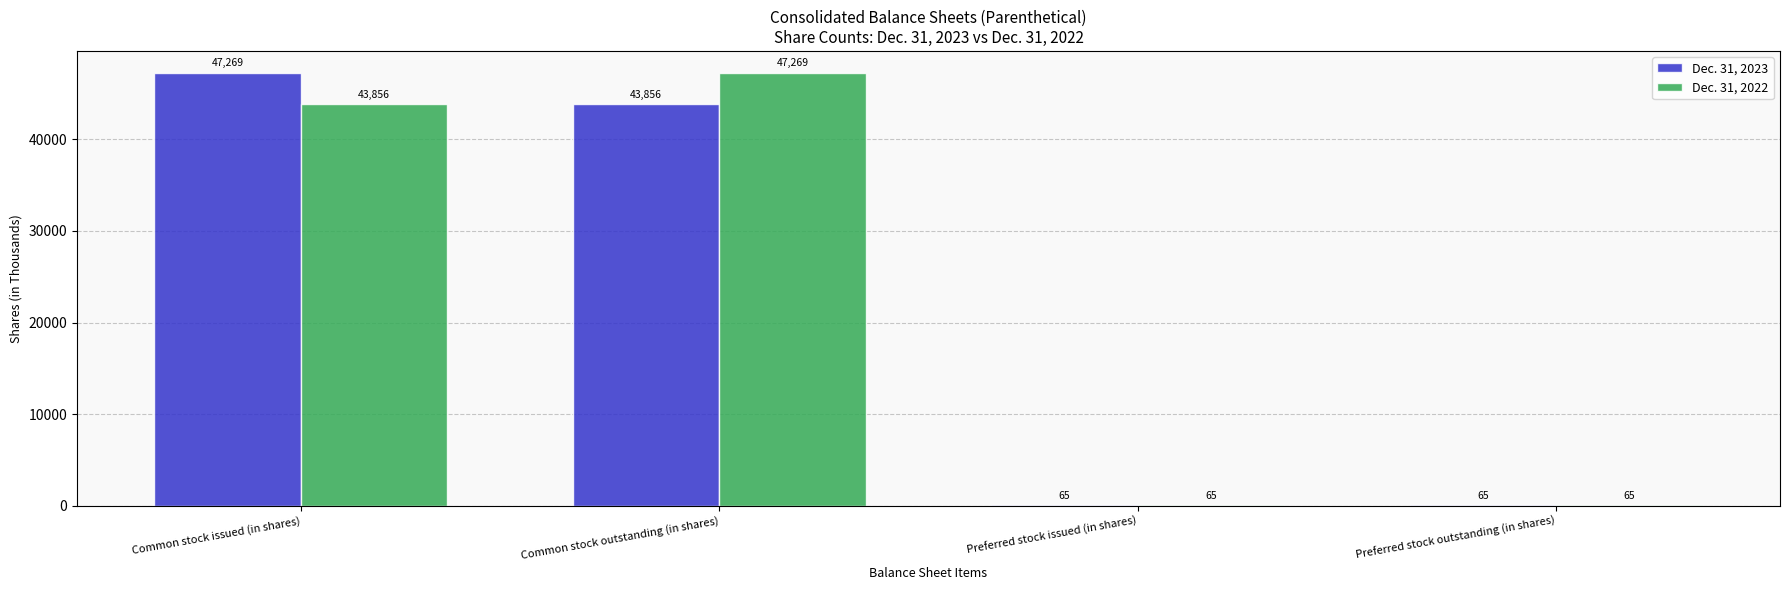

At which label is Dec. 31, 2022 closest to 23667?

Common stock issued (in shares)